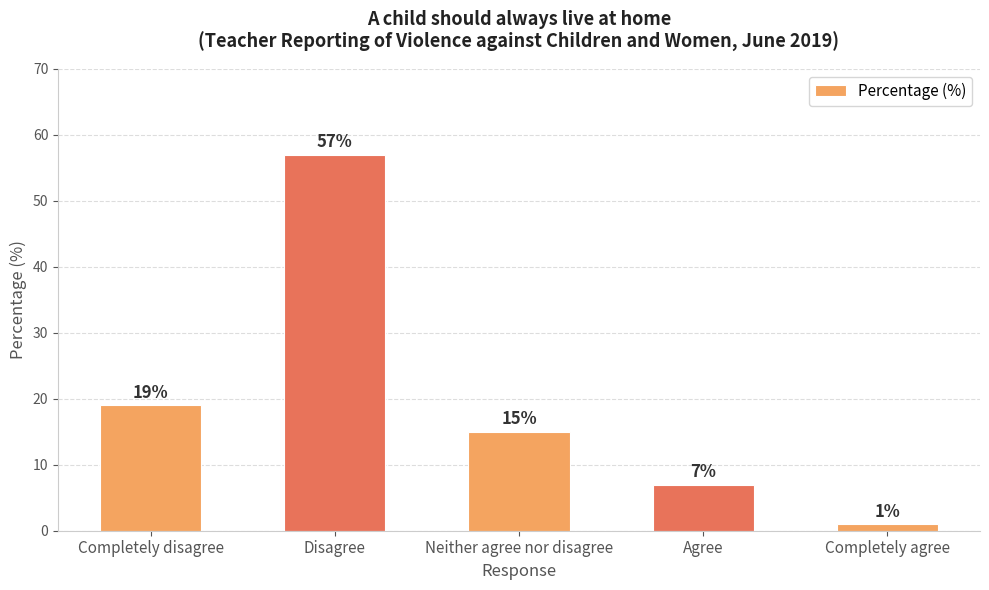

What is the greatest value displayed?

57